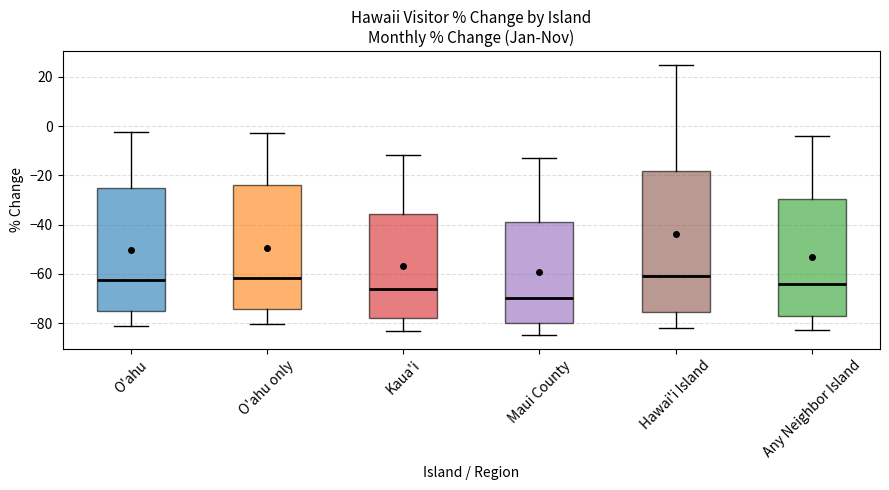

Where does the upper whisker of the box for Hawai'i Island end on the y-axis? The values are not printed on the chart, so give them approximately, as read against the axis.

24